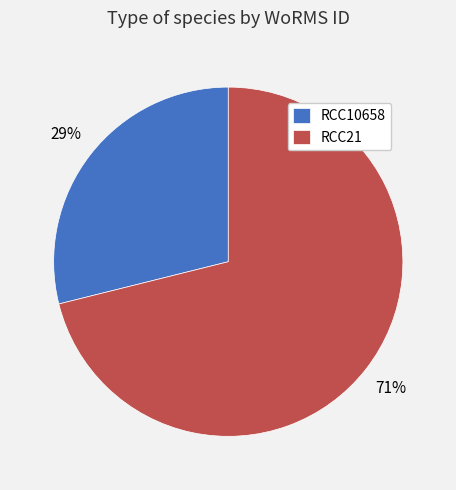

Rank the categories by value from lowest to highest.

RCC10658, RCC21